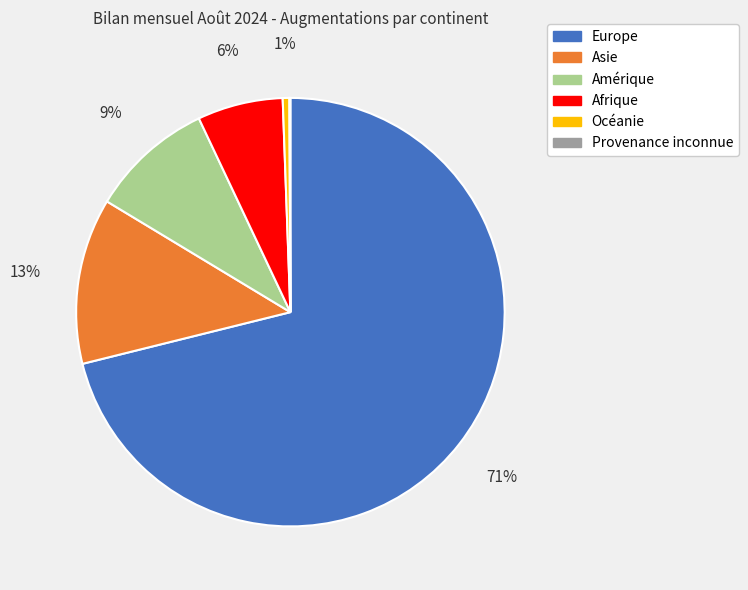

Is it true that Océanie is 1% of the pie?

True